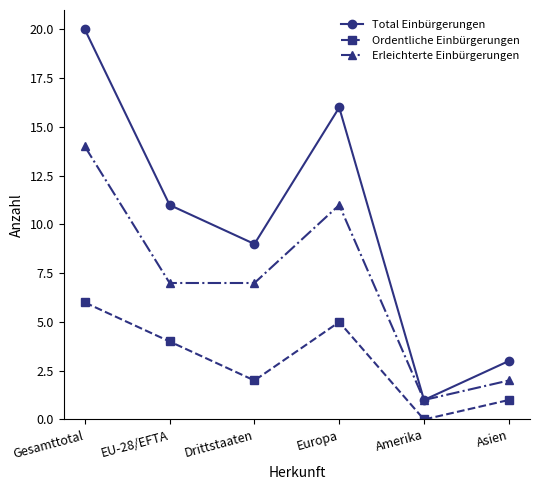

Which series has the widest spread of values?

Total Einbürgerungen